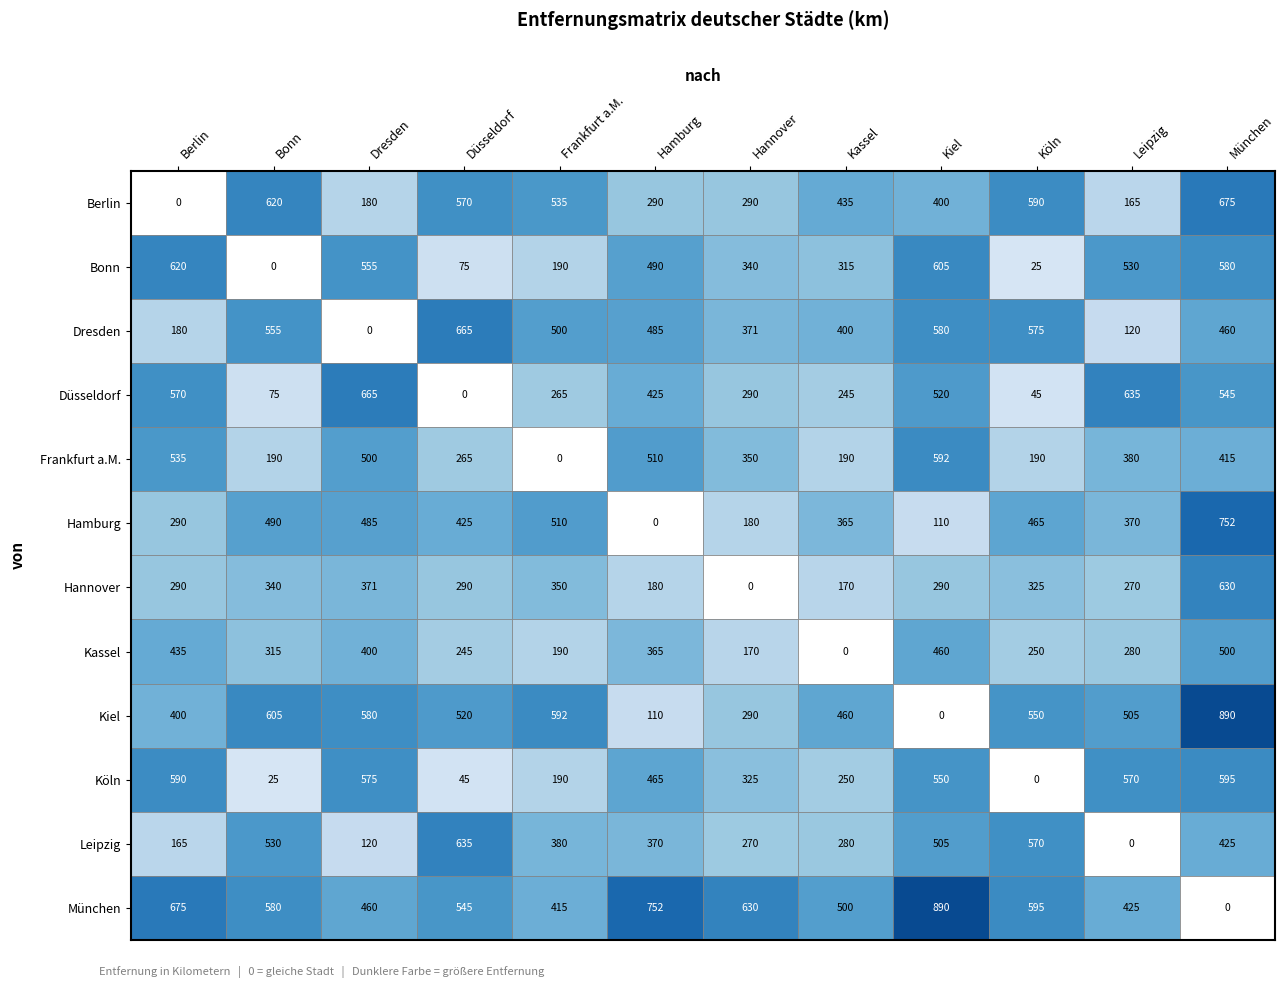

Reading left to right, extract all data points from this chart.

Berlin: 0	620	180	570	535	290	290	435	400	590	165	675
Bonn: 620	0	555	75	190	490	340	315	605	25	530	580
Dresden: 180	555	0	665	500	485	371	400	580	575	120	460
Düsseldorf: 570	75	665	0	265	425	290	245	520	45	635	545
Frankfurt a.M.: 535	190	500	265	0	510	350	190	592	190	380	415
Hamburg: 290	490	485	425	510	0	180	365	110	465	370	752
Hannover: 290	340	371	290	350	180	0	170	290	325	270	630
Kassel: 435	315	400	245	190	365	170	0	460	250	280	500
Kiel: 400	605	580	520	592	110	290	460	0	550	505	890
Köln: 590	25	575	45	190	465	325	250	550	0	570	595
Leipzig: 165	530	120	635	380	370	270	280	505	570	0	425
München: 675	580	460	545	415	752	630	500	890	595	425	0